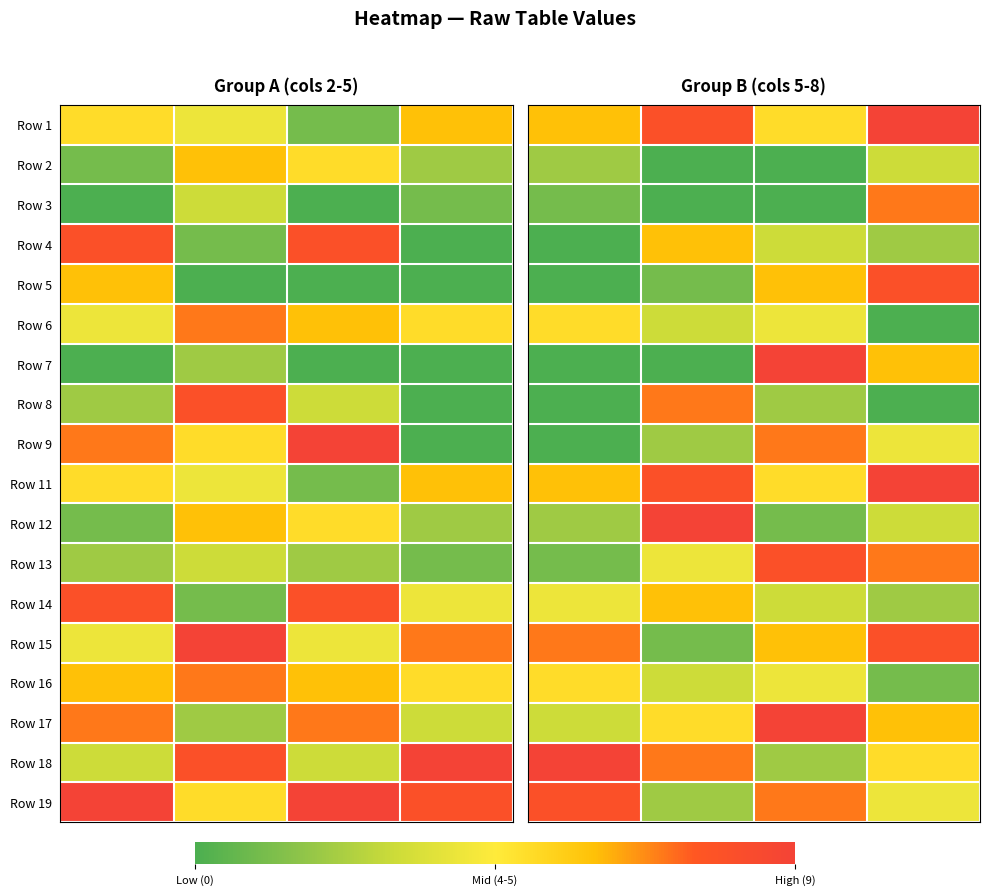

Which series has the largest range (max minus min)?

Row 7